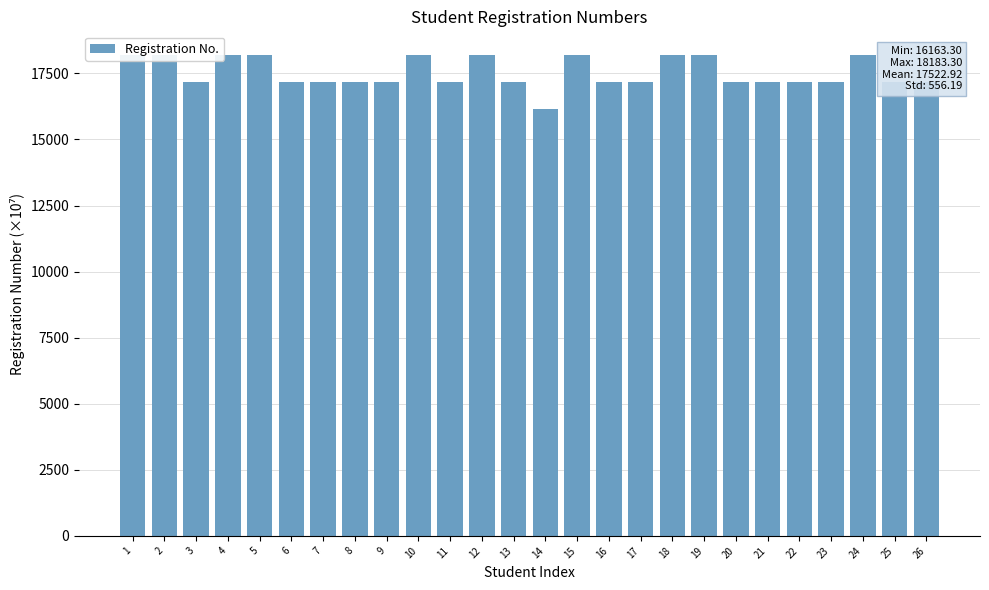

The value at 25 is 11645.7. True or false?

False